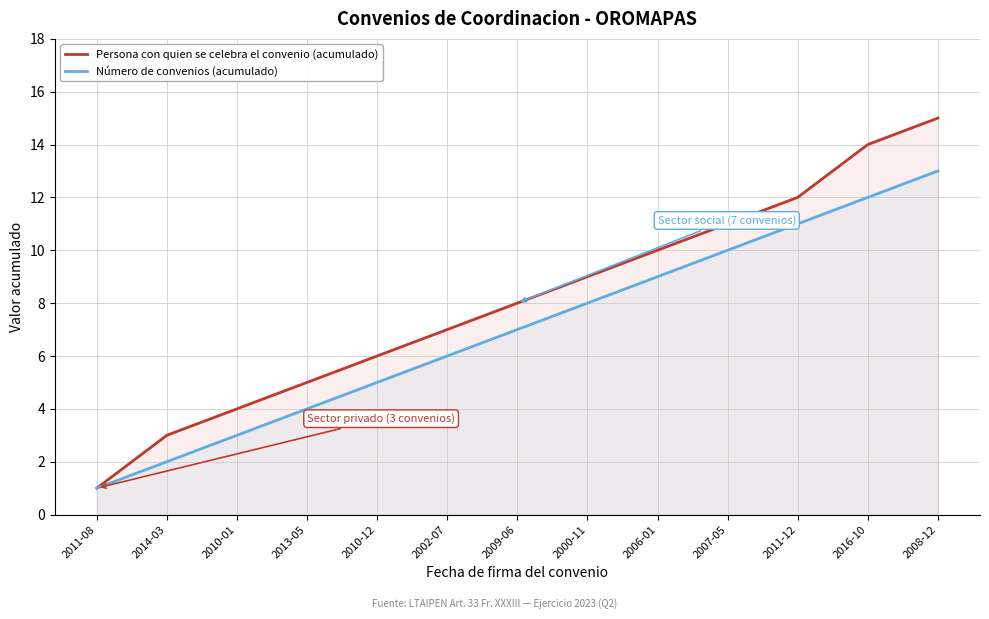

True or false: Persona con quien se celebra el convenio (acumulado) has more than 1 points higher than both neighbors.

False